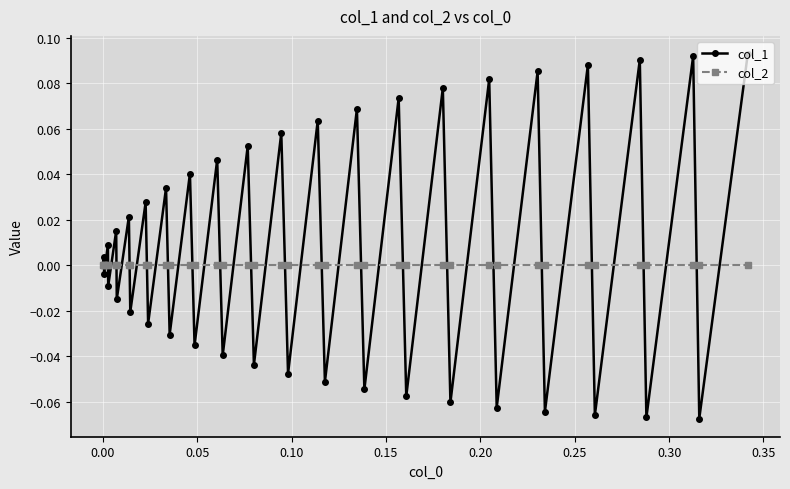

Which series has the largest range (max minus min)?

col_1